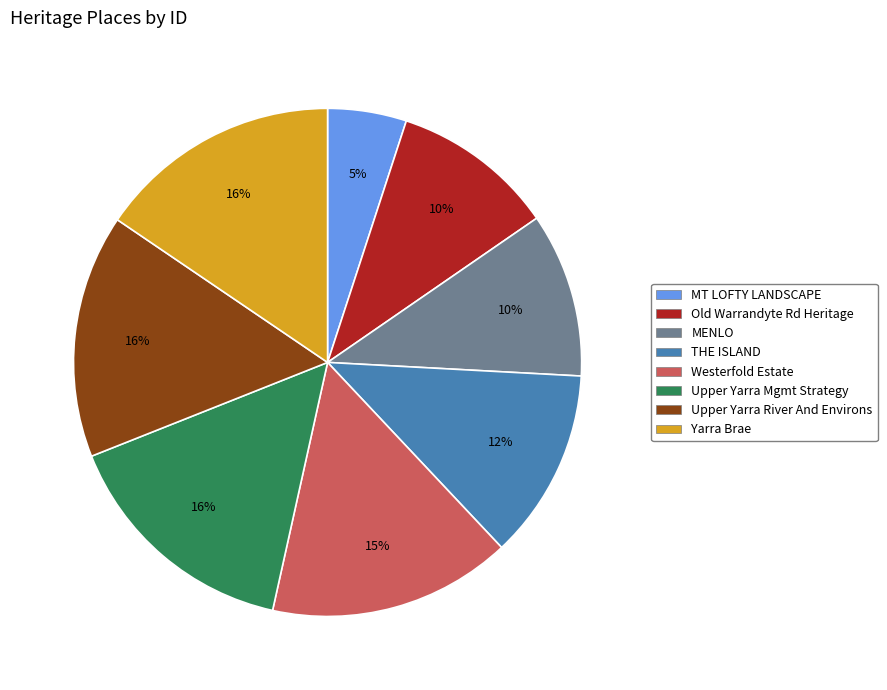

Is there a majority slice in this chart?

No